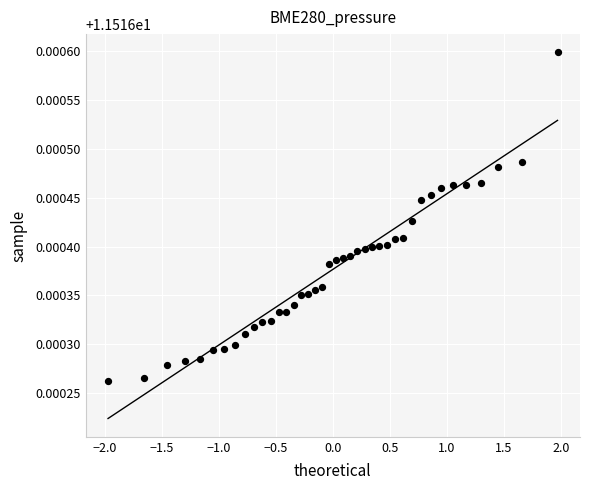

What is the range of X values (max minus min)?

3.9